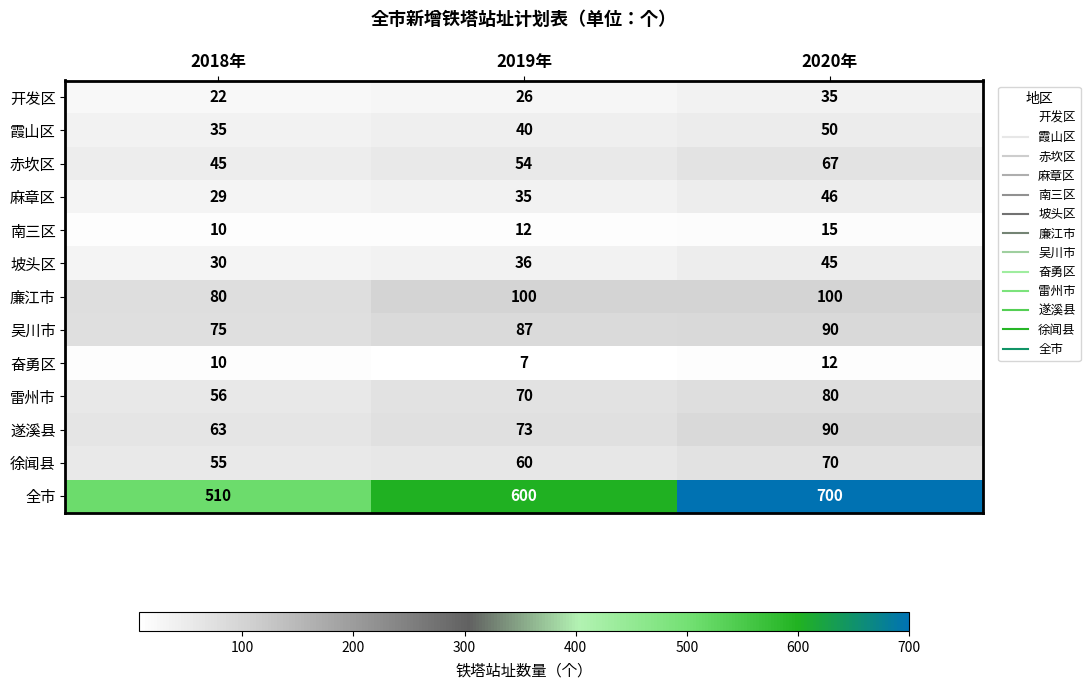

What is the difference between the maximum and second lowest values in the 全市 series?

100